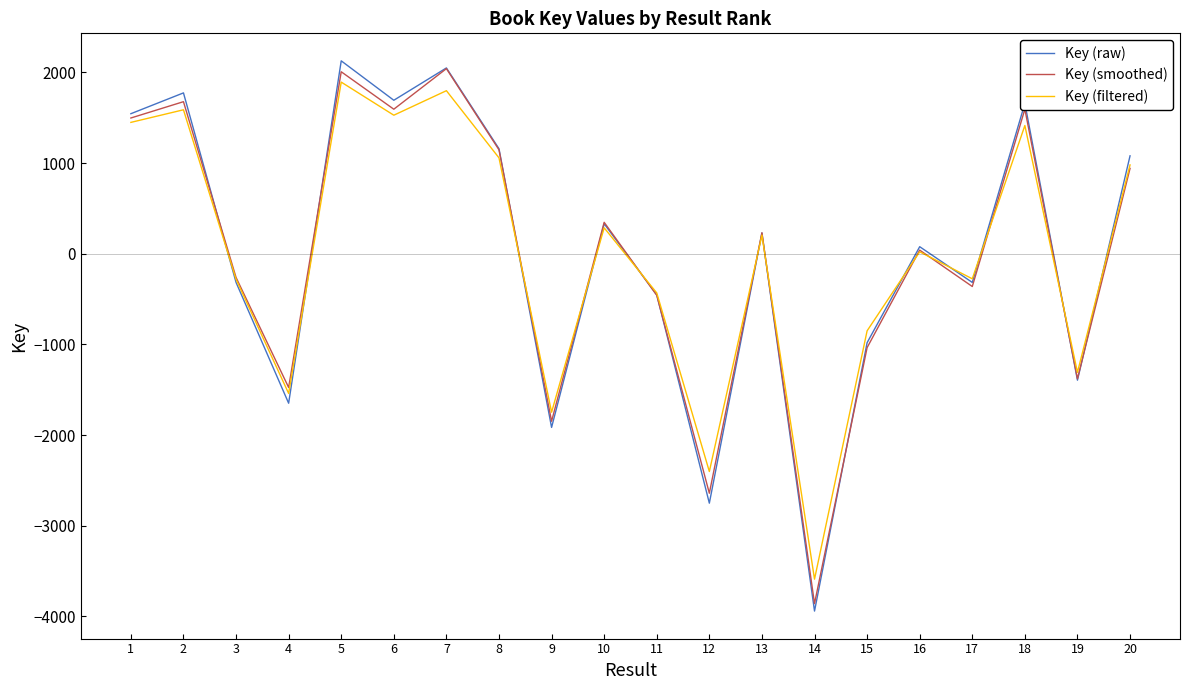

Where is the first local minimum for Key (smoothed)?

4